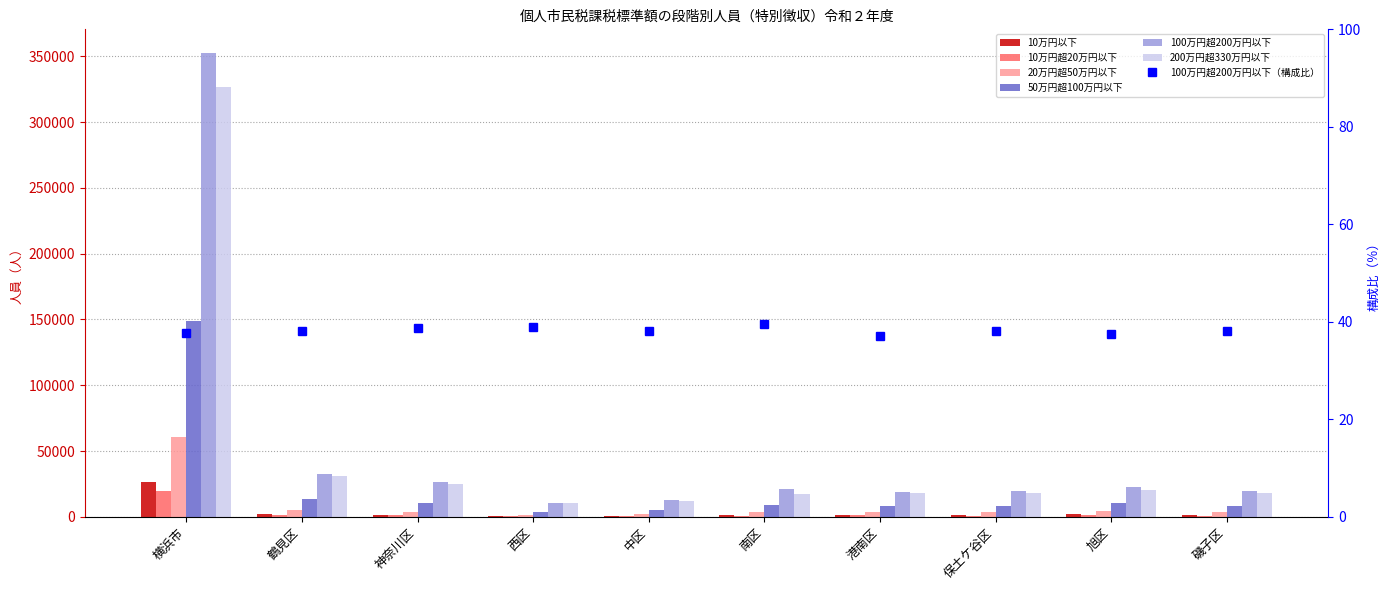

The 200万円超330万円以下 series shows 28088 at 港南区. True or false?

False